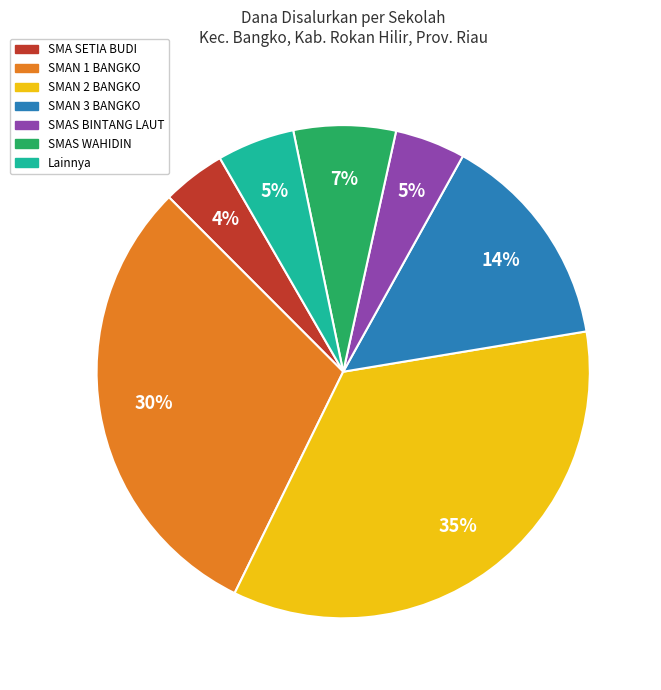

Which slice is the largest?

SMAN 2 BANGKO